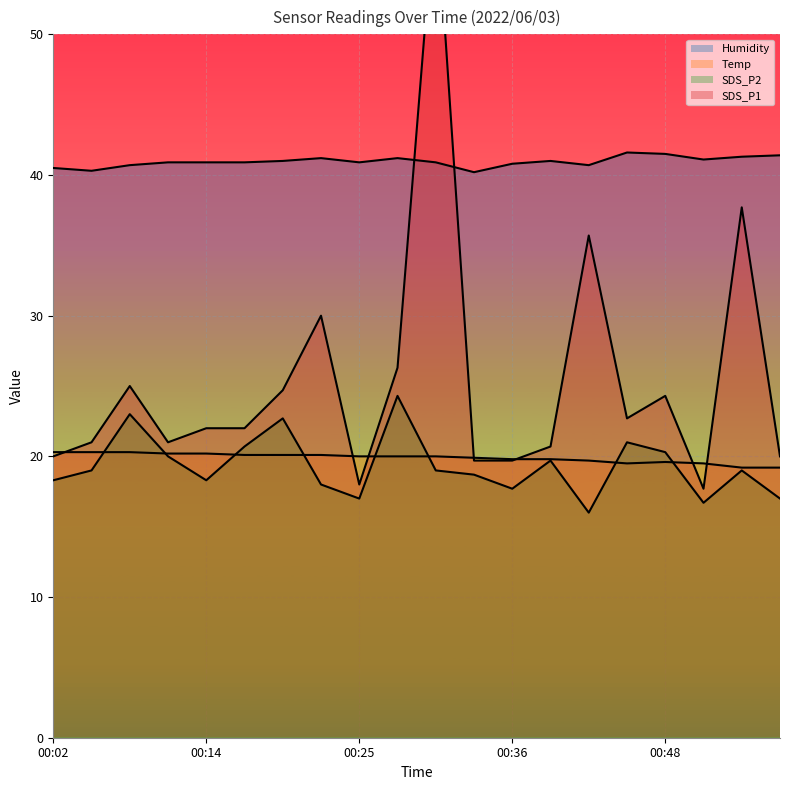

Which series changed the most between 00:02 and 00:54?

SDS_P1